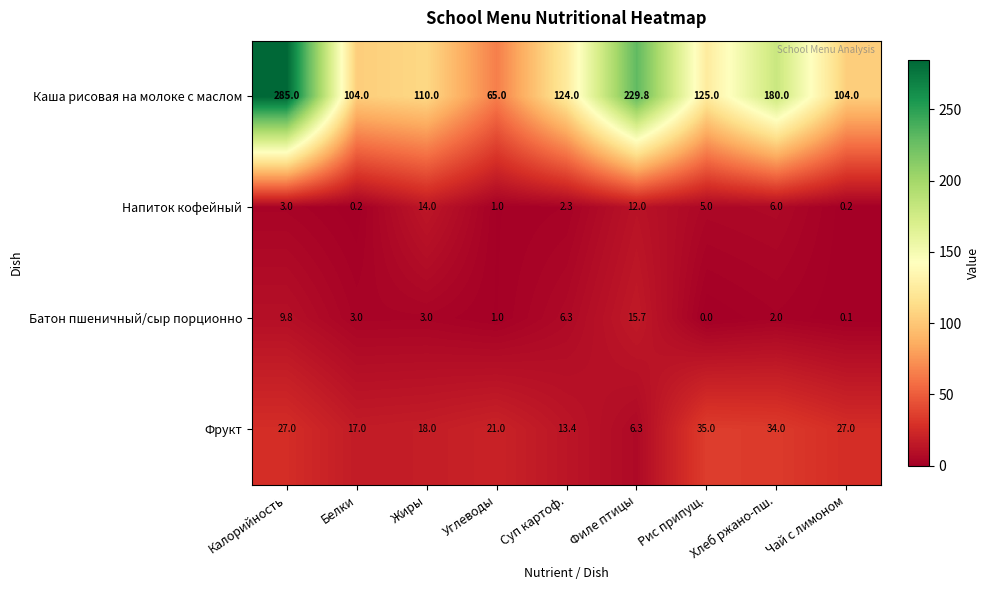

Is it true that Каша рисовая на молоке с маслом equals 125.0 at Рис припущ.?

True